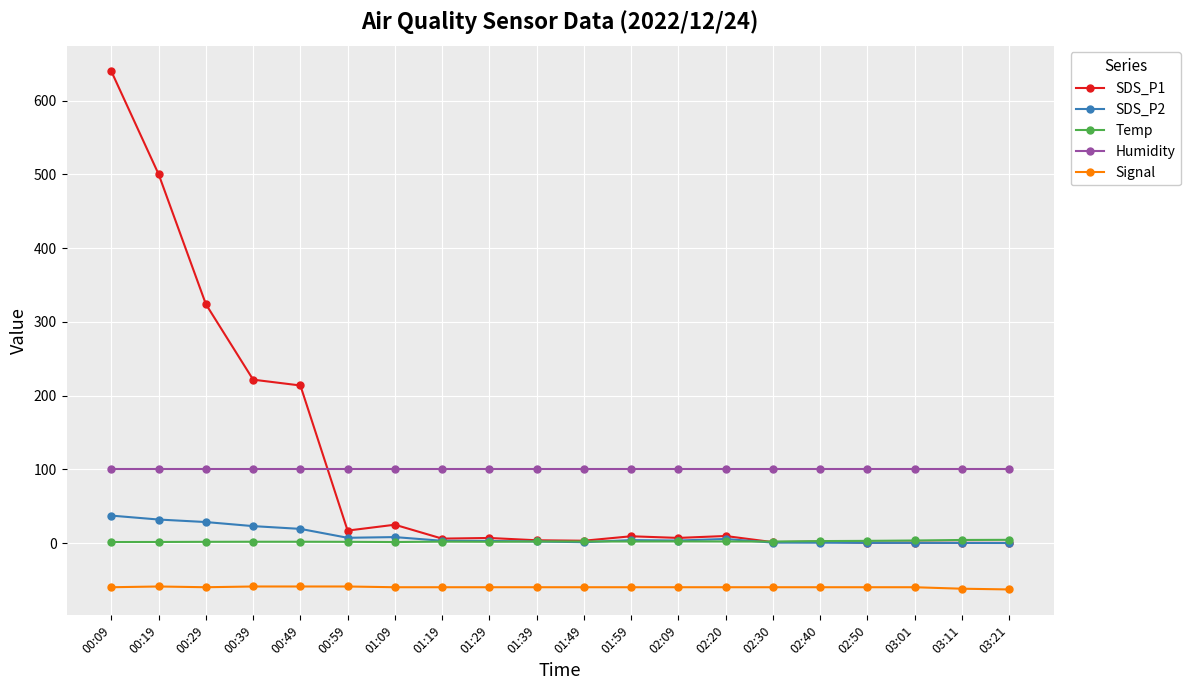

The value of Humidity at 01:49 is 99.9. True or false?

True